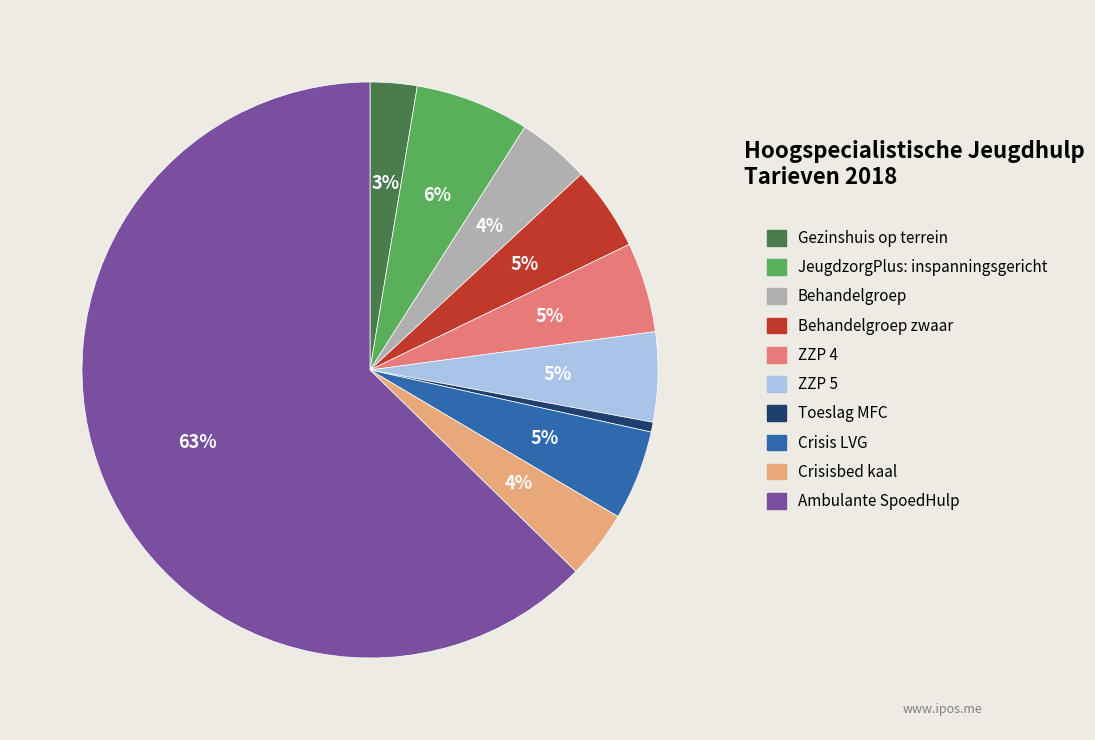

Is there a majority slice in this chart?

Yes